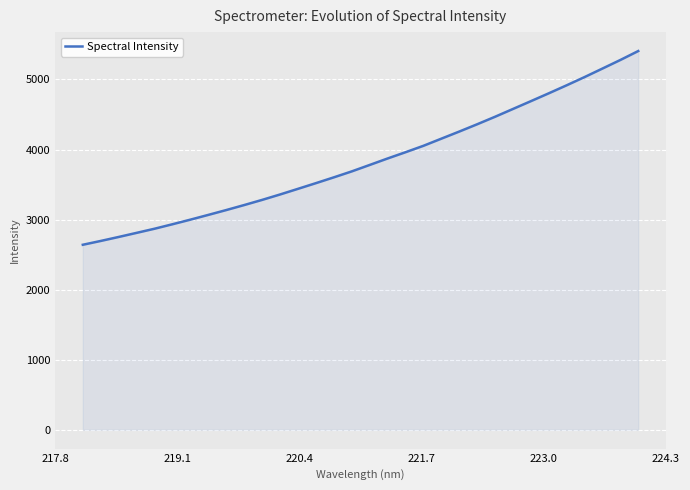

What is the difference between the maximum and minimum values?

2765.3